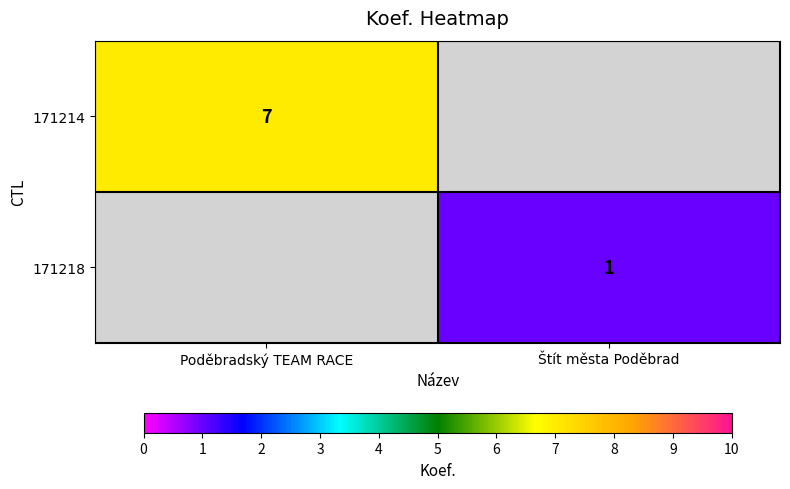

The value of 171214 at Poděbradský TEAM RACE is 10. True or false?

False